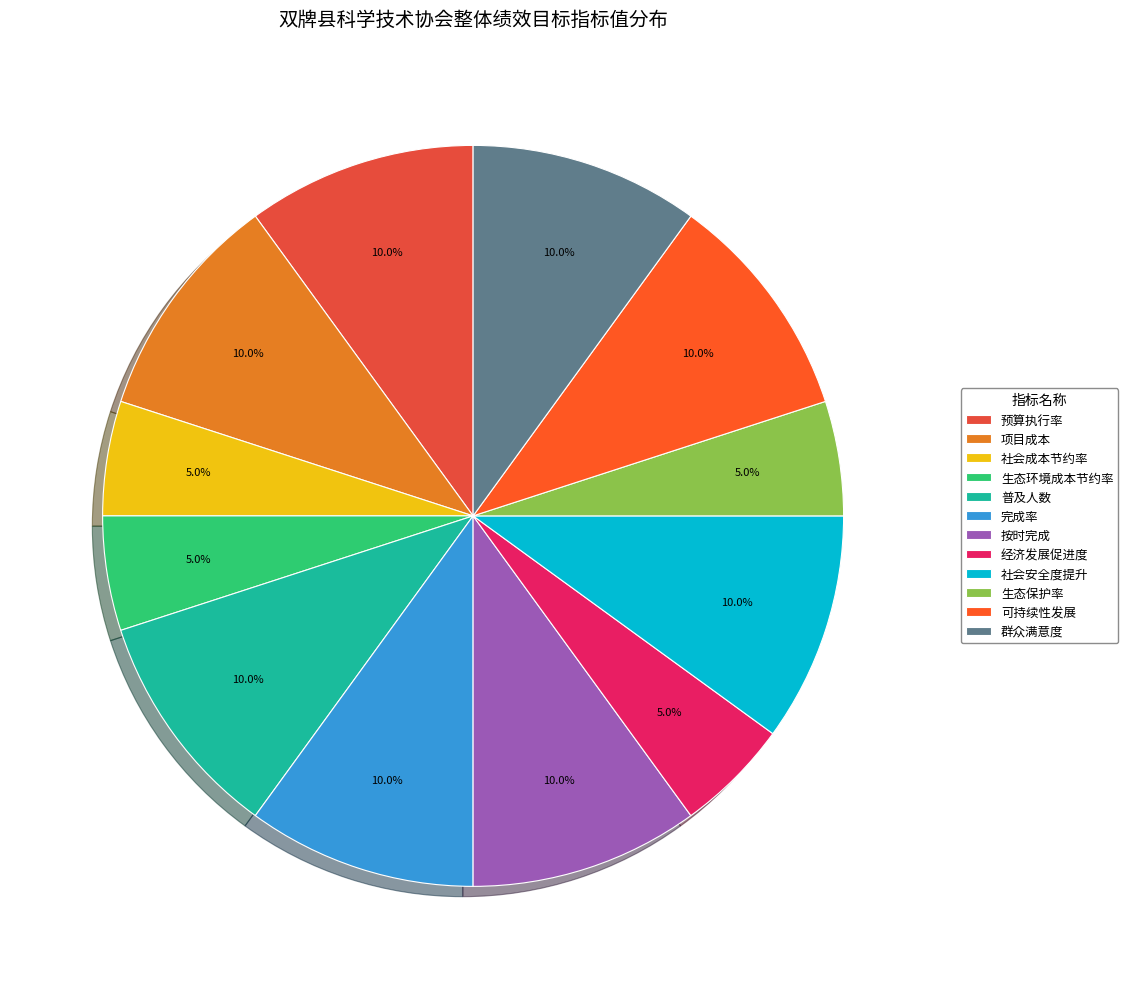

Does 预算执行率 represent more than half of the total?

No